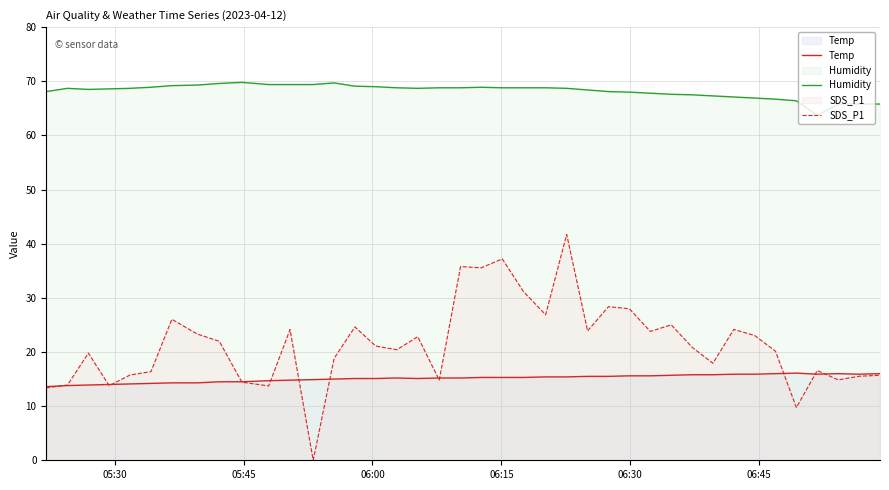

Which series has the widest spread of values?

SDS_P1